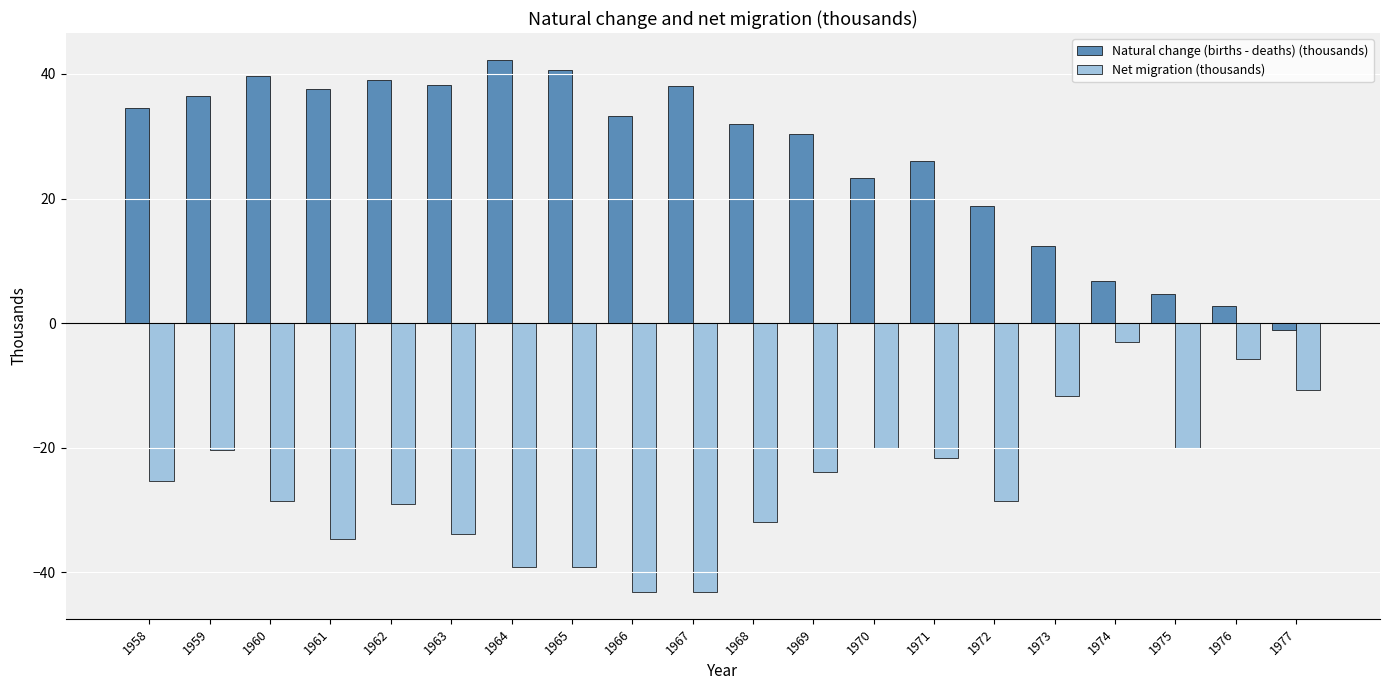

Rank the series by their maximum value, from highest to lowest.

Natural change (births - deaths) (thousands), Net migration (thousands)